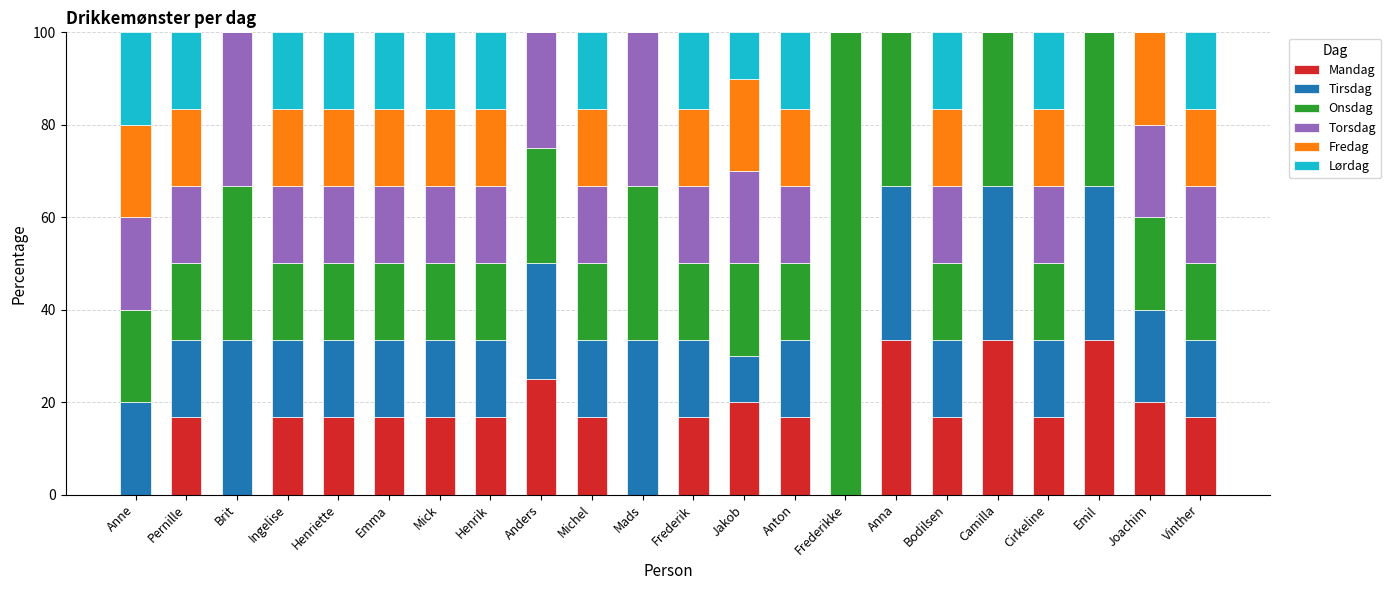

What is the highest value of the Mandag series?

33.3